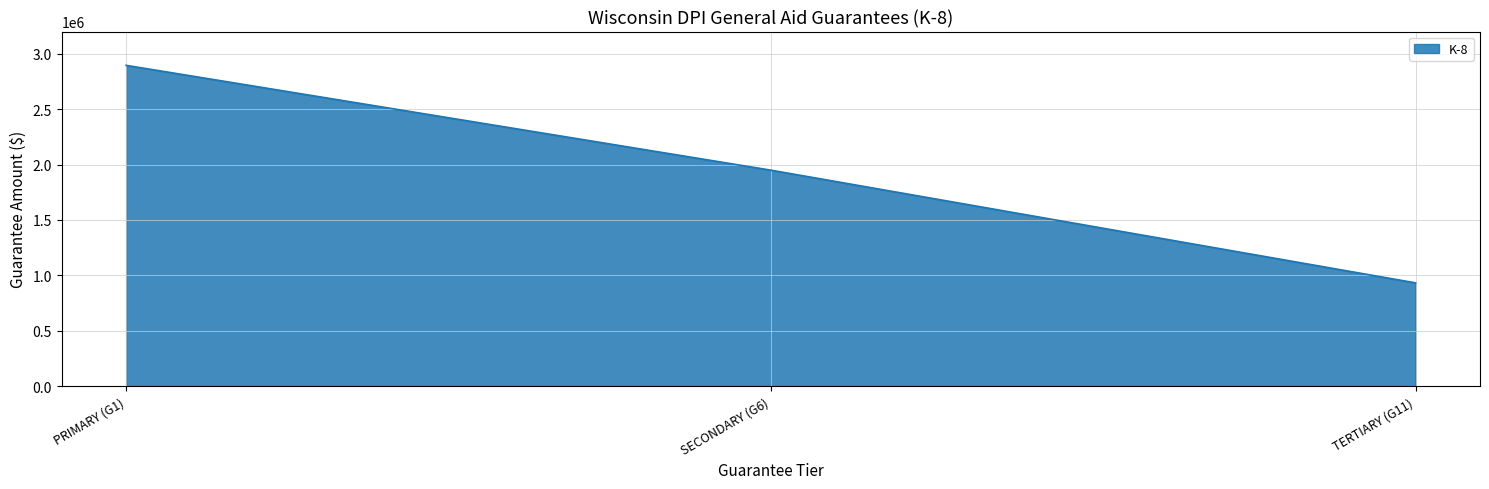

Reading right to left, extract all data points from this chart.

TERTIARY (G11)=932115	SECONDARY (G6)=1949119	PRIMARY (G1)=2895000